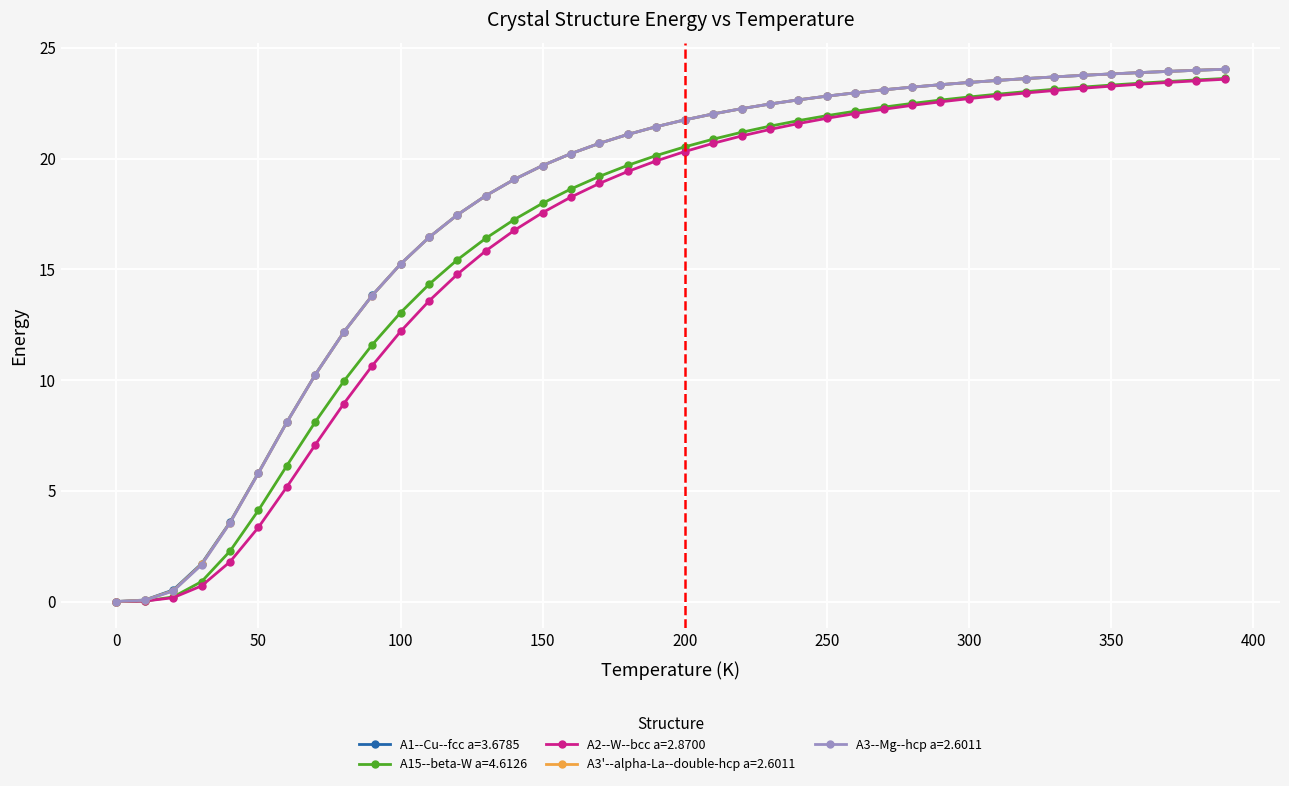

What is the difference between the second highest and minimum values in the A3--Mg--hcp a=2.6011 series?

24.0